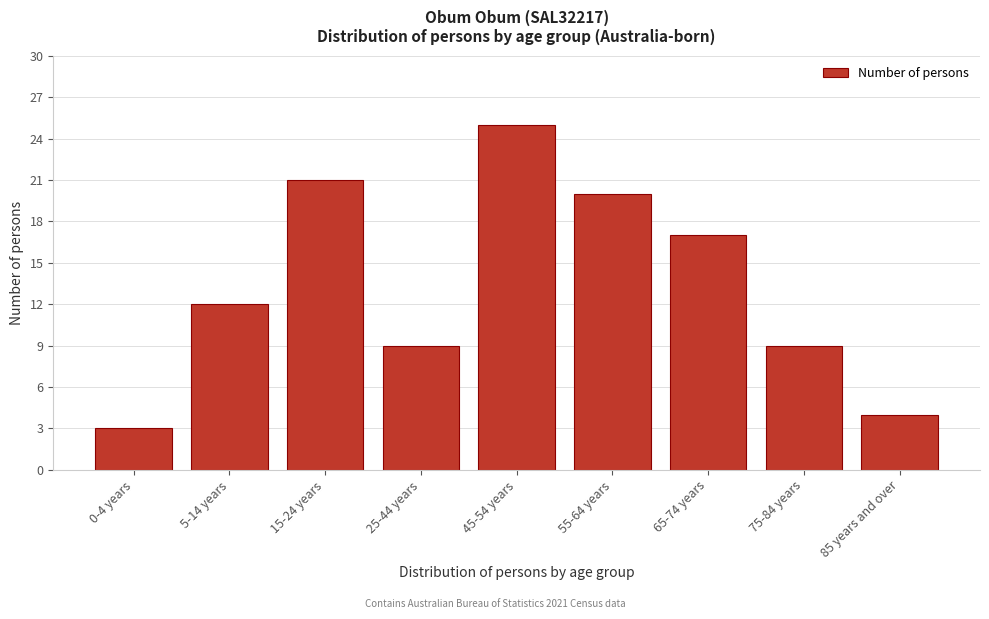

Reading right to left, transcribe all the data shown in this chart.

85 years and over=4	75-84 years=9	65-74 years=17	55-64 years=20	45-54 years=25	25-44 years=9	15-24 years=21	5-14 years=12	0-4 years=3